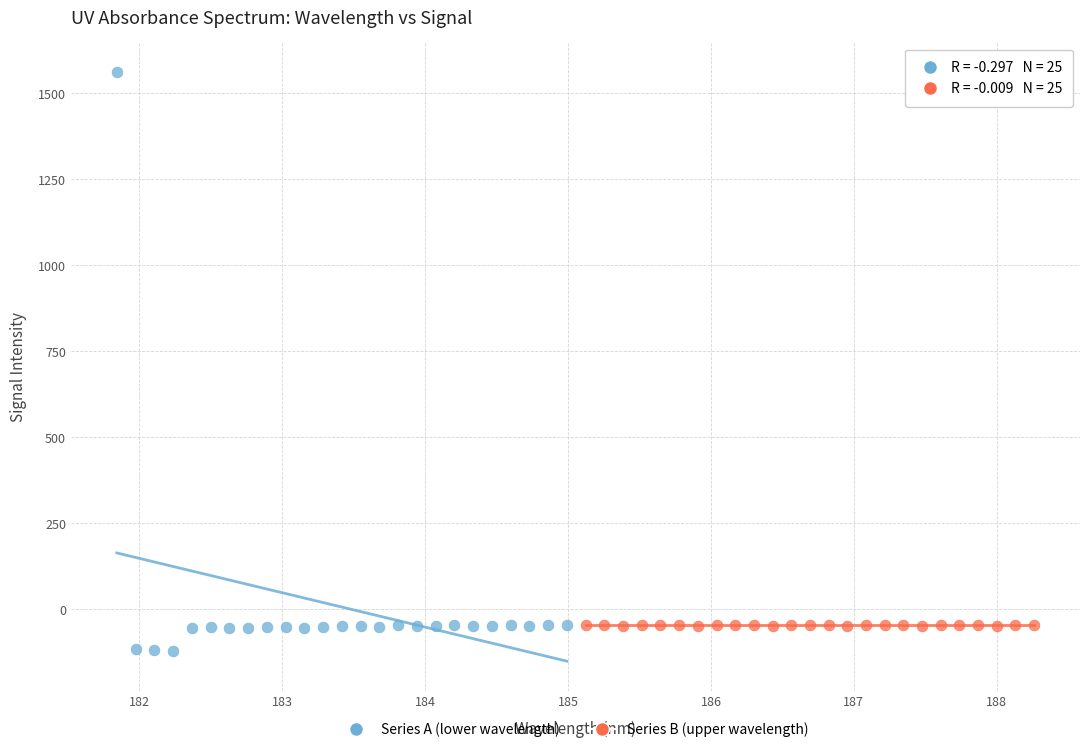

Which series reaches the maximum Y coordinate?

Series A (lower wavelength)